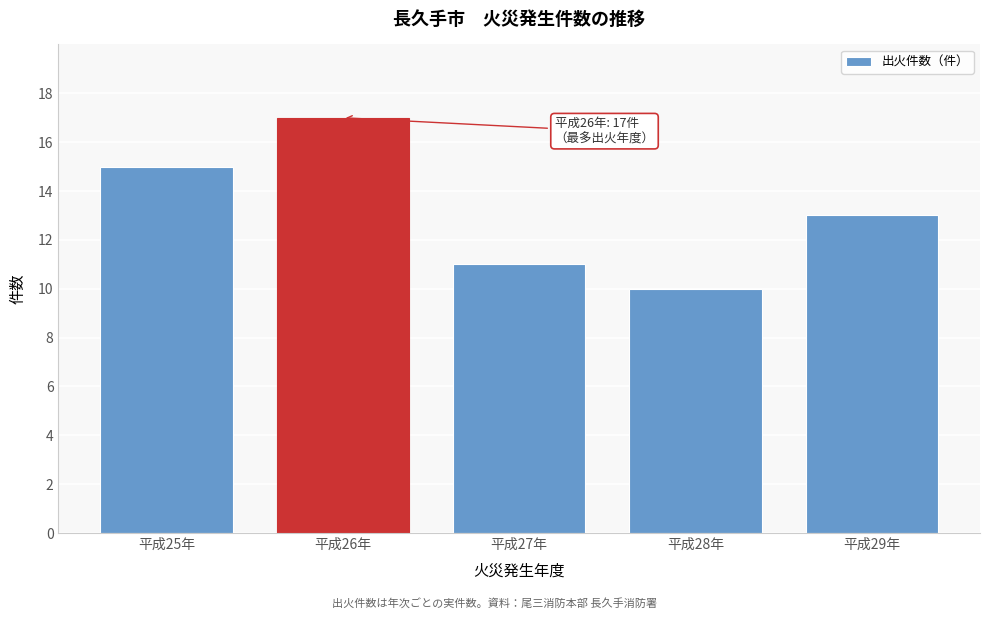

Reading left to right, transcribe all the data shown in this chart.

15	17	11	10	13